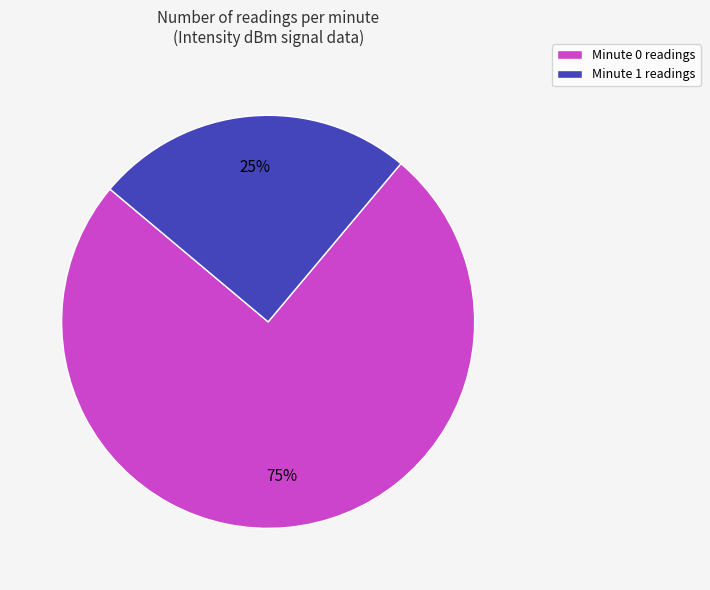

Combined, do Minute 1 readings and Minute 0 readings account for over 50%?

Yes